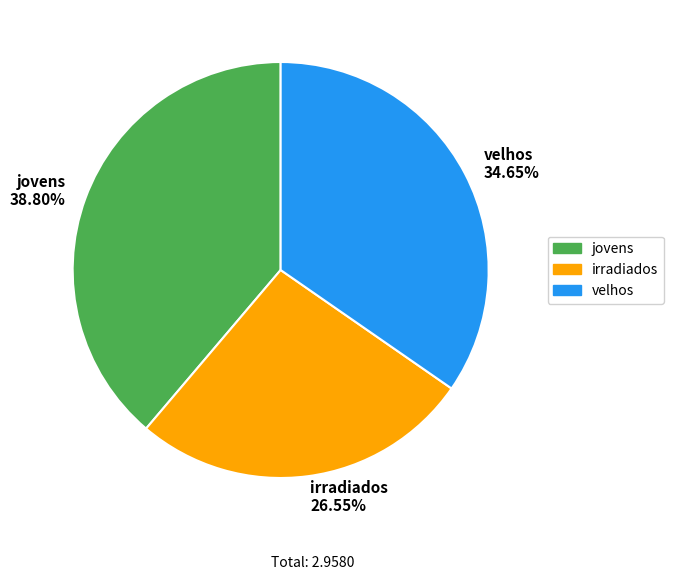

To the nearest percent, what is the difference between the largest and smallest slice percentages?

12%